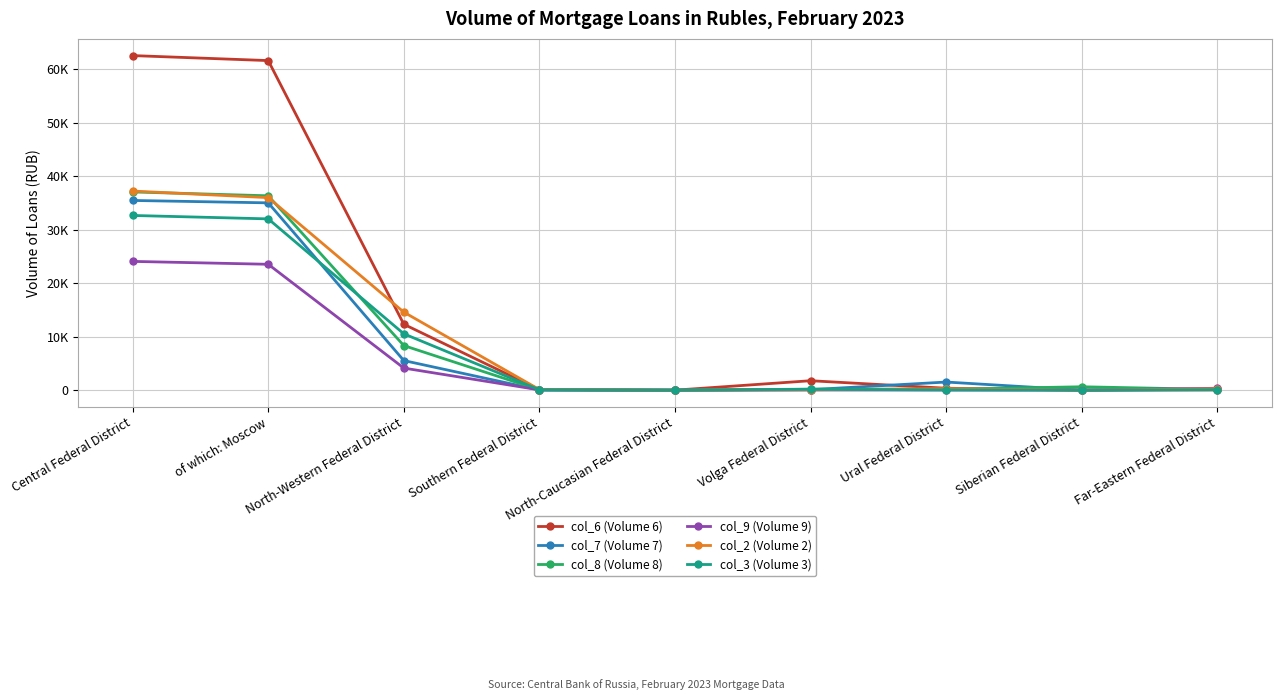

Which series has the largest total across all categories?

col_6 (Volume 6)